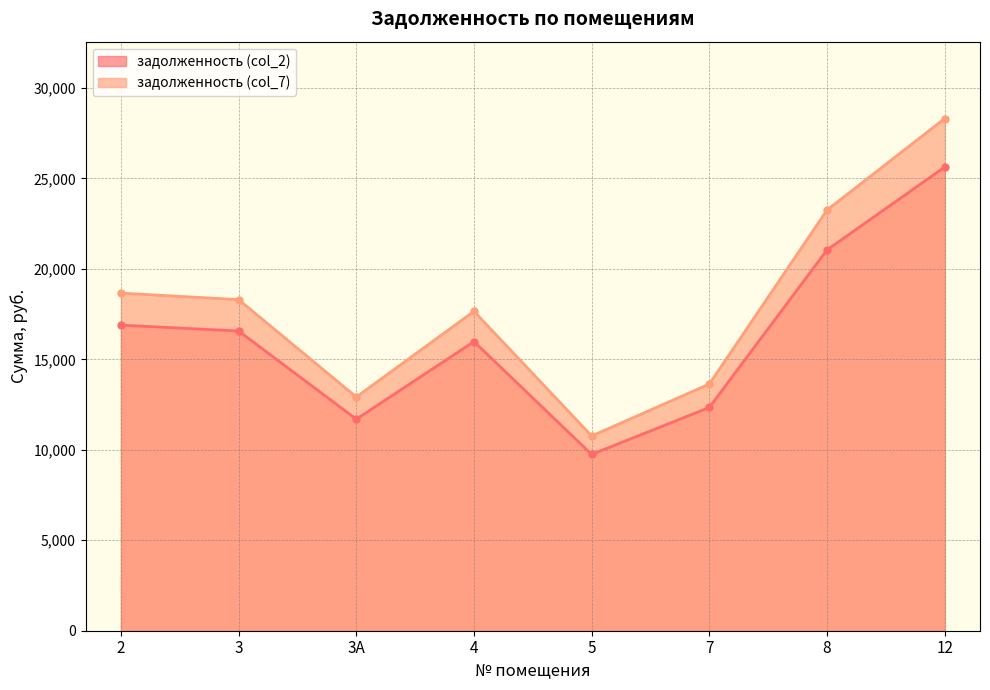

Which label corresponds to the largest value in the chart?

12